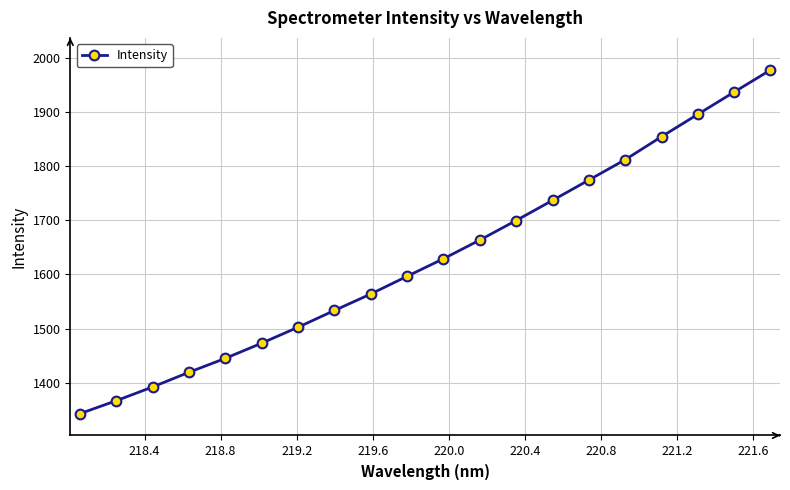

What is the difference between the maximum and minimum values?

635.2